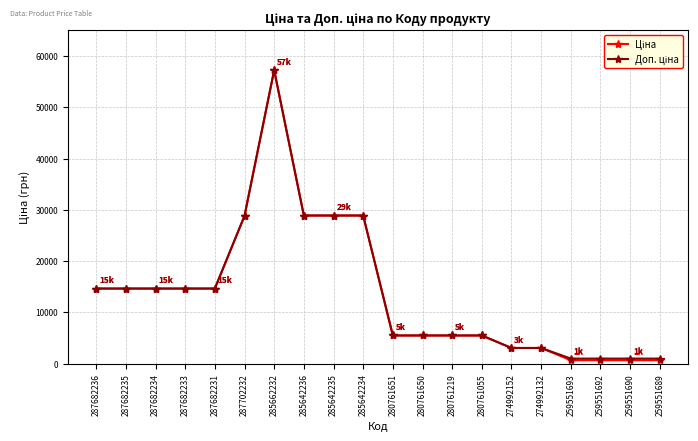

What position from the right is 287682234?

18